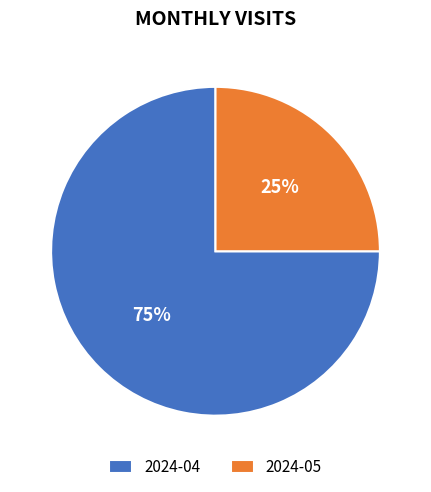

To the nearest percent, what is the difference between the 2024-05 and 2024-04 slice percentages?

50%